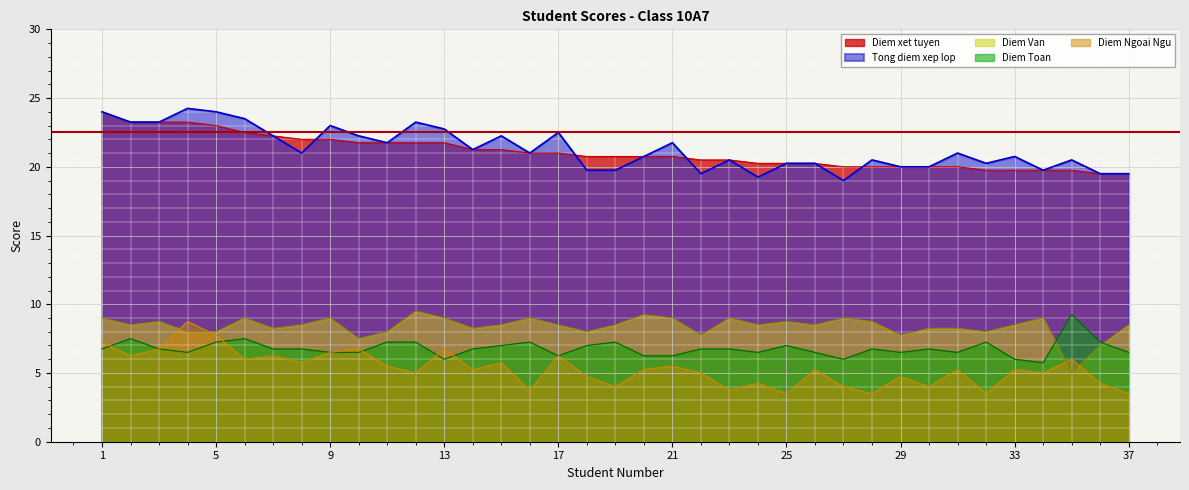

What is the value of the Tong diem xep lop point at the 17th from the left?

22.5